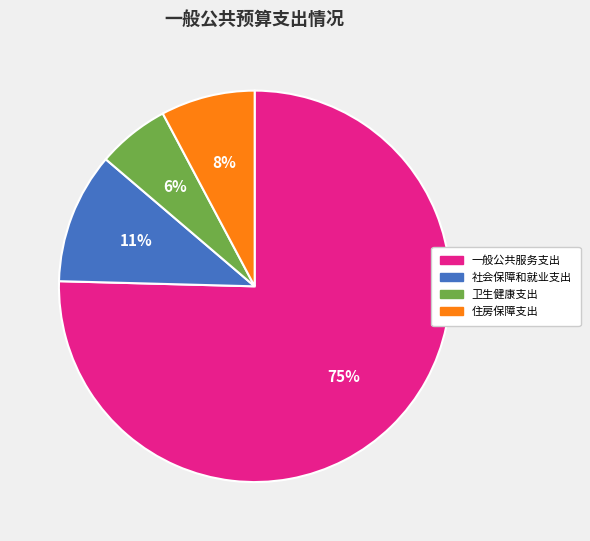

Combined, do 社会保障和就业支出 and 卫生健康支出 account for over 50%?

No